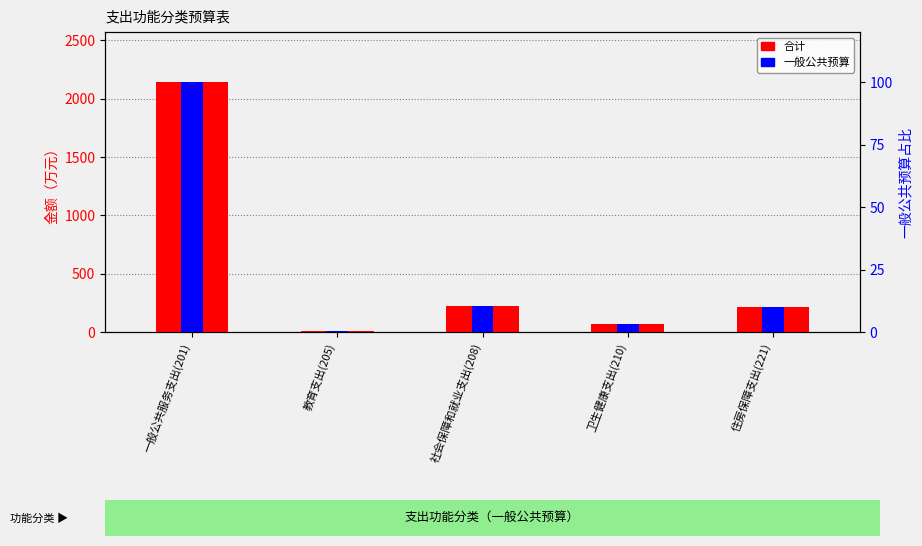

Reading left to right, transcribe all the data shown in this chart.

合计: 一般公共服务支出(201)=2144.0	教育支出(205)=10.0	社会保障和就业支出(208)=225.4	卫生健康支出(210)=67.1	住房保障支出(221)=212.5
一般公共预算: 一般公共服务支出(201)=2144.0	教育支出(205)=10.0	社会保障和就业支出(208)=225.4	卫生健康支出(210)=67.1	住房保障支出(221)=212.5